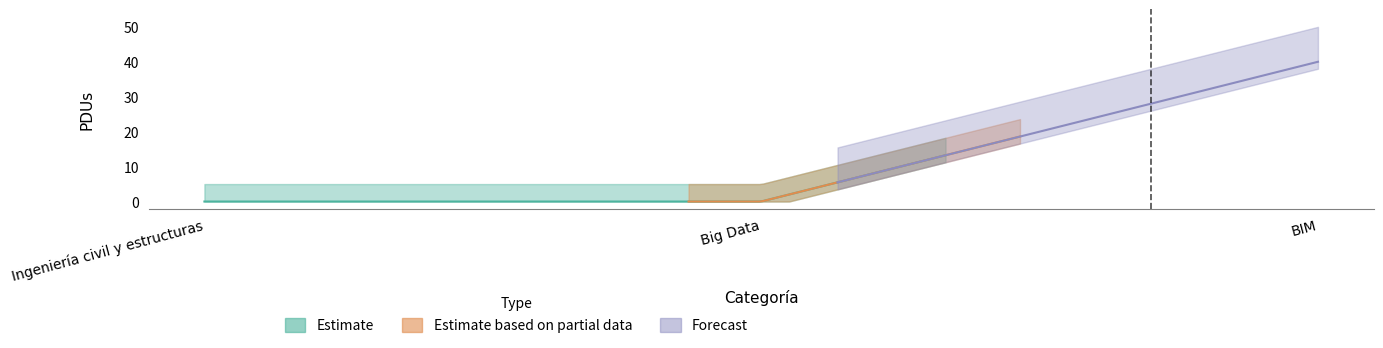

What is the difference between the maximum and minimum values?

40